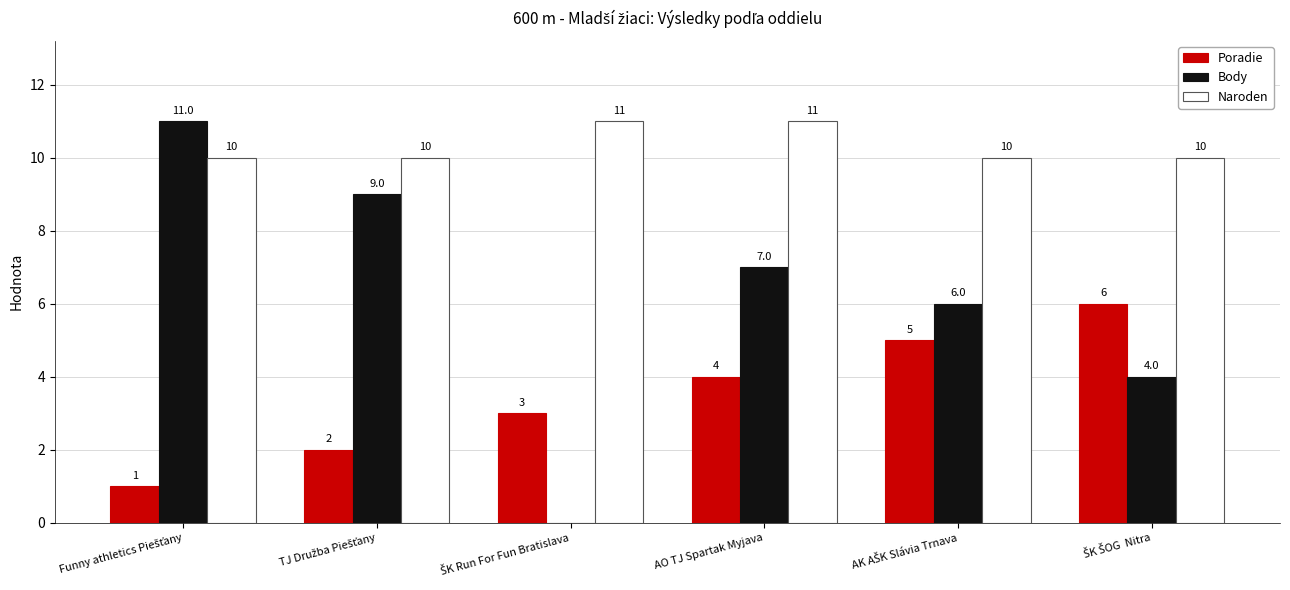

What is the sum of all Body values?

37